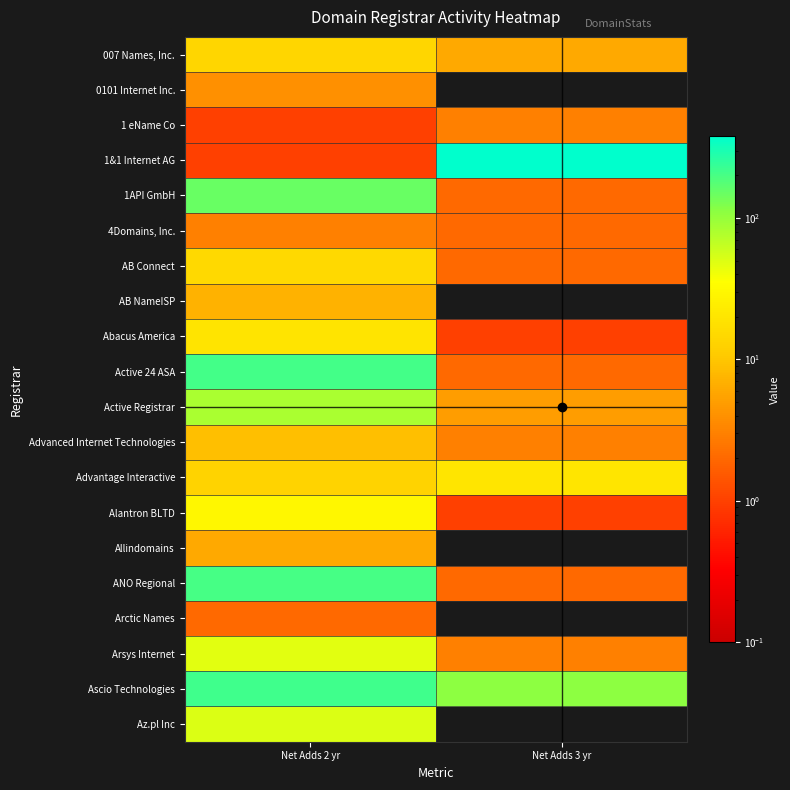

At how many categories does at least one series exceed 279?

1